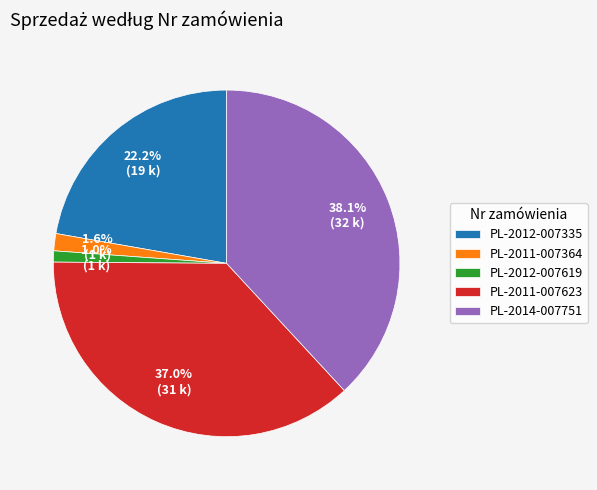

Between PL-2014-007751 and PL-2012-007335, which is larger?

PL-2014-007751